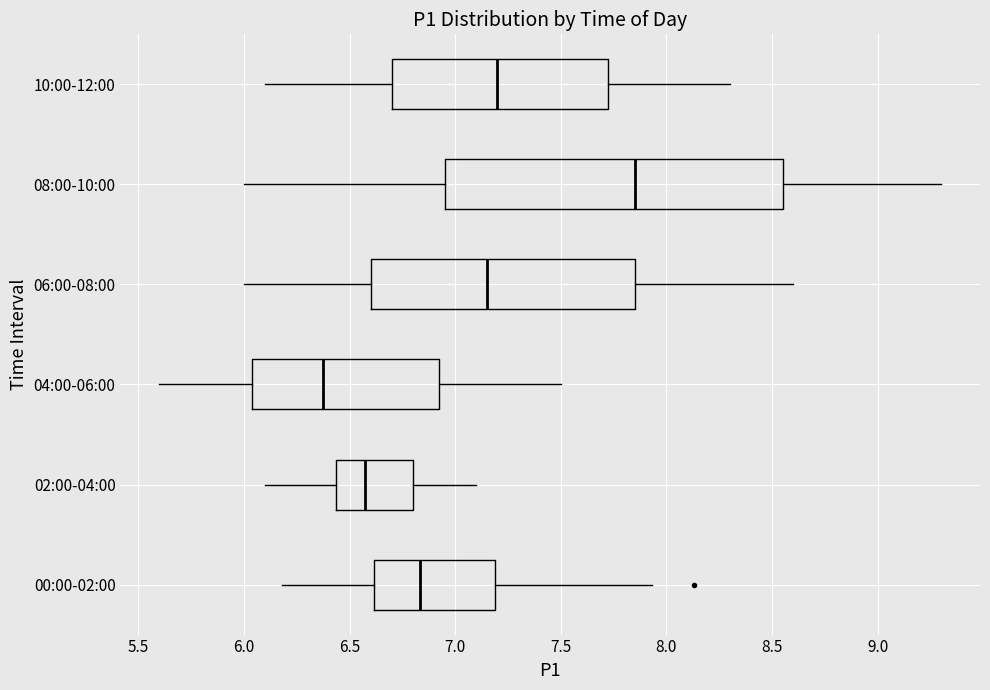

Comparing the boxes themselves (not the whiskers), which one is the widest?

08:00-10:00